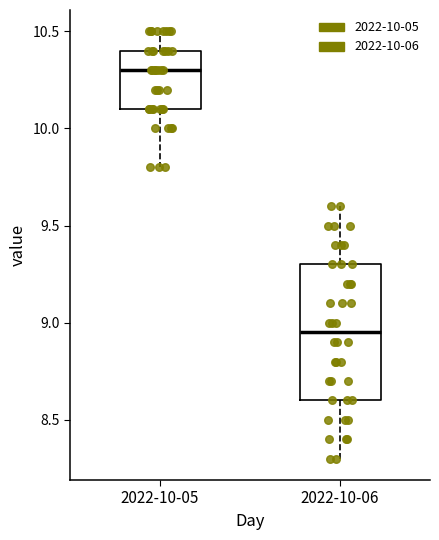

Where is the upper edge of the box for 2022-10-06 on the y-axis? The values are not printed on the chart, so give them approximately, as read against the axis.

9.30